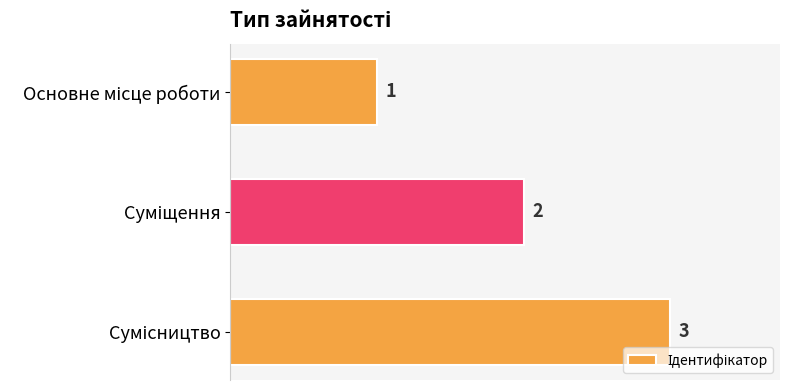

Are the bars grouped side by side (vs. stacked)?

No